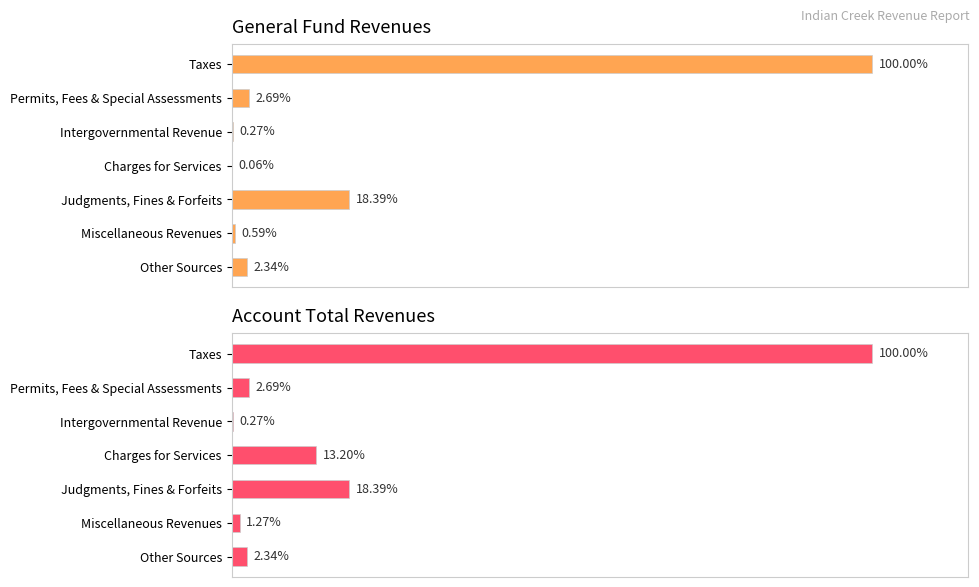

Rank the series by their average value, from lowest to highest.

General, Account Total